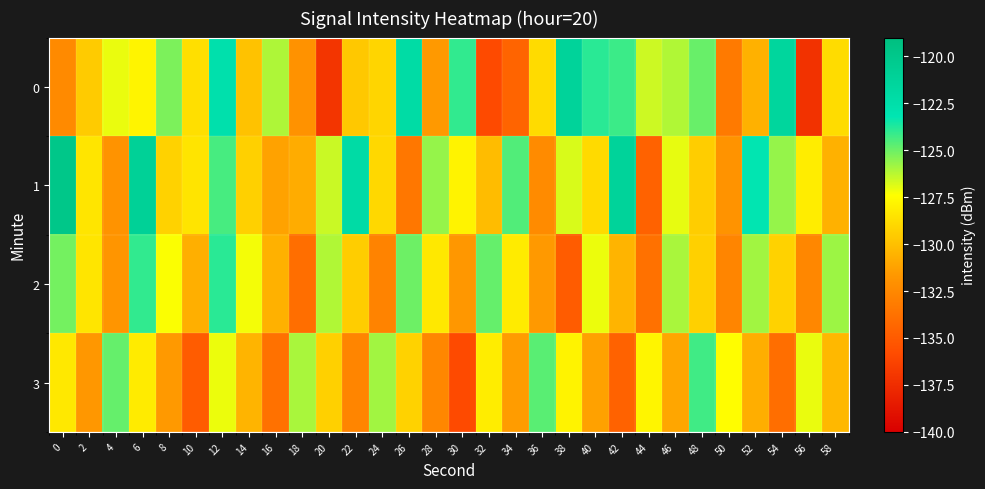

At which category is the sum across all series the highest?

12